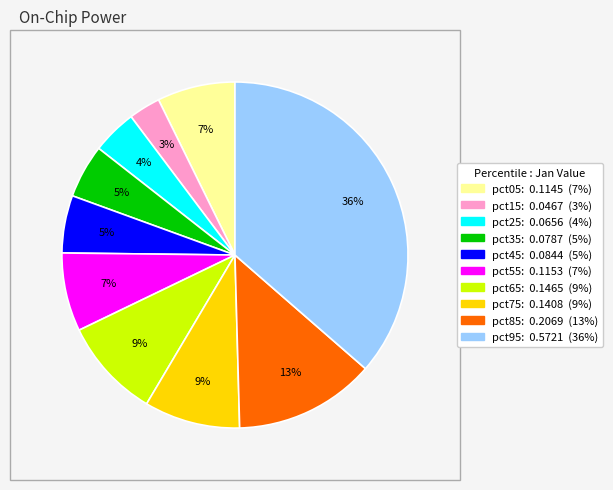

Is the sum of pct95 and pct25 greater than half?

No